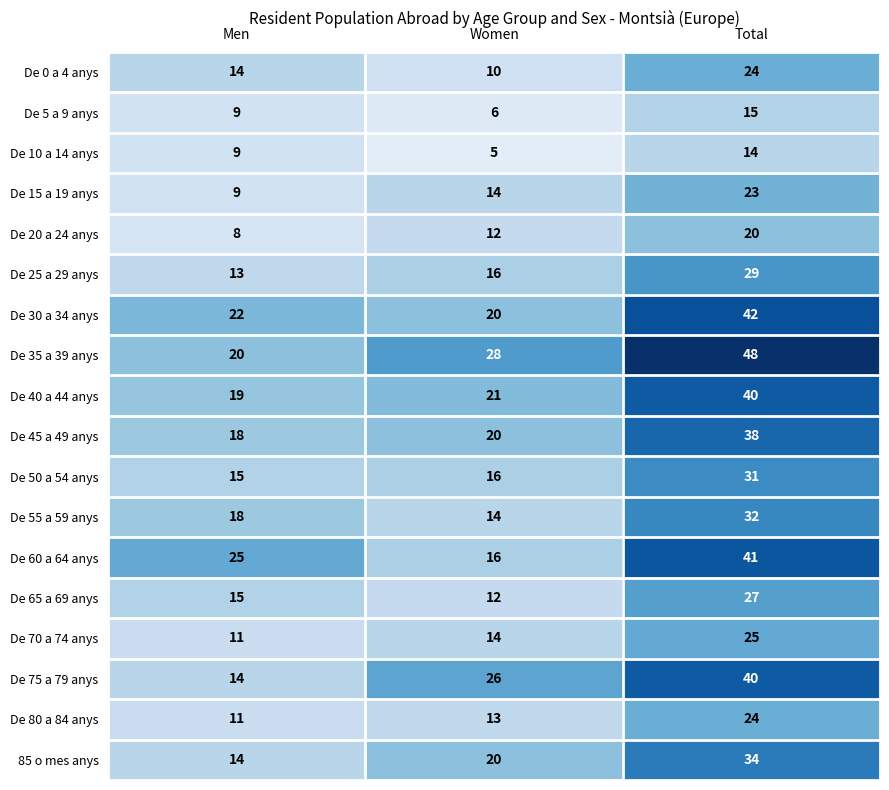

The 85 o mes anys series shows 27 at Women. True or false?

False